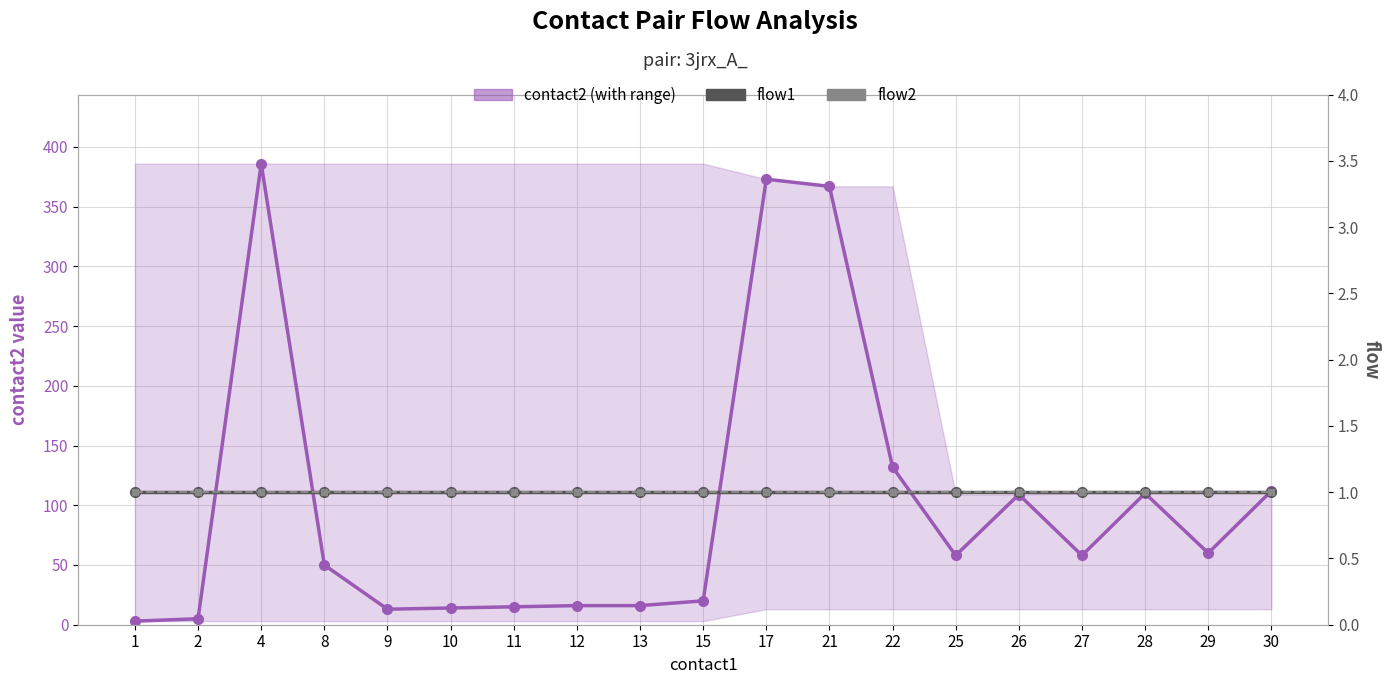

At how many categories does at least one series exceed 39?

11